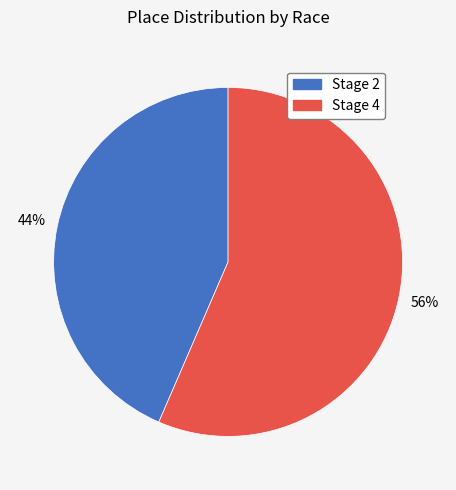

Is there any slice that represents more than half of the pie?

Yes